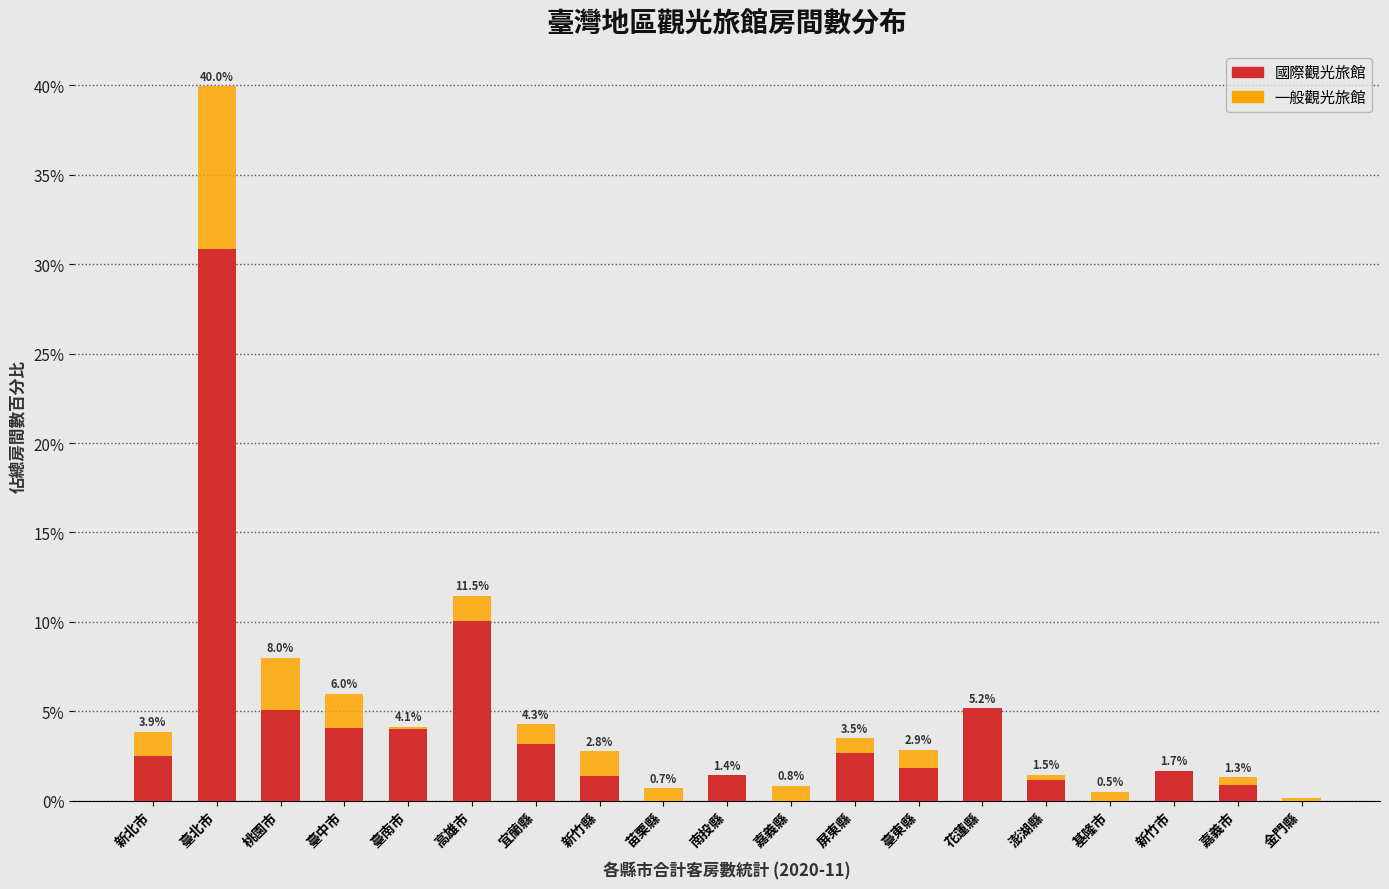

The value of 國際觀光旅館 at 臺中市 is 5.5. True or false?

False